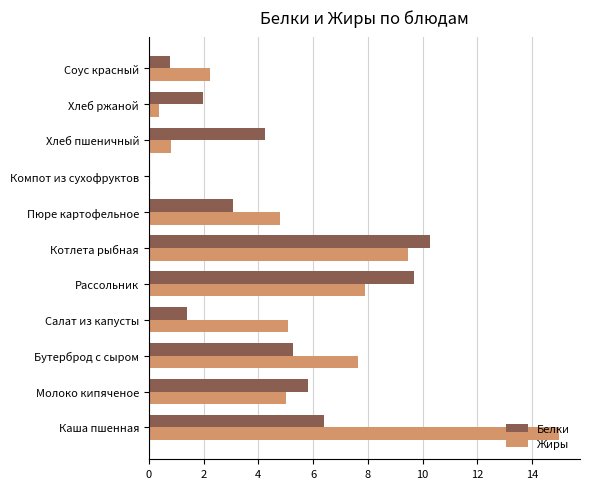

What is the highest value of the Жиры series?

15.0